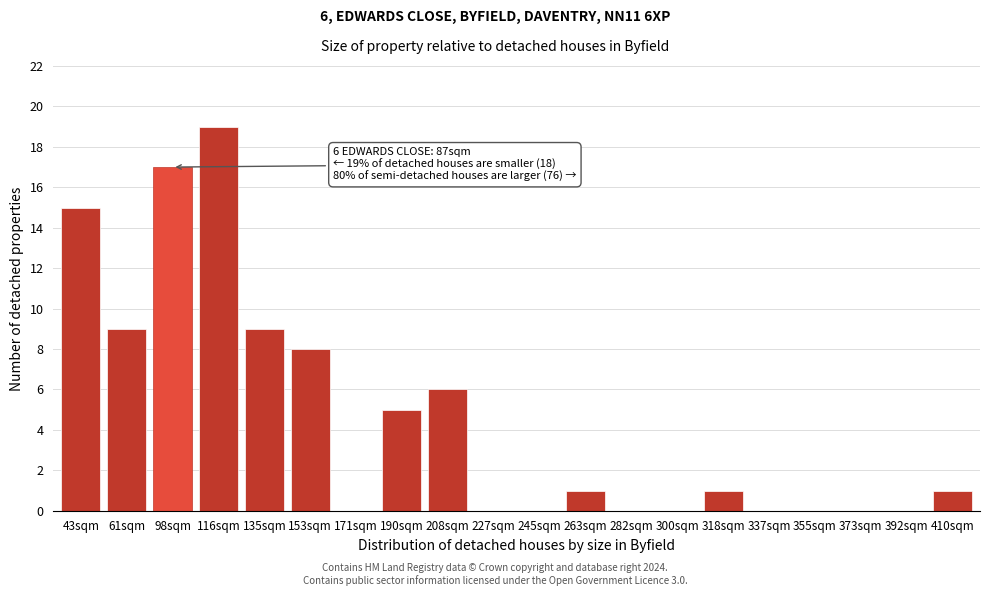

Reading left to right, what are all the values shown in this chart?

43sqm=15	61sqm=9	98sqm=17	116sqm=19	135sqm=9	153sqm=8	171sqm=0	190sqm=5	208sqm=6	227sqm=0	245sqm=0	263sqm=1	282sqm=0	300sqm=0	318sqm=1	337sqm=0	355sqm=0	373sqm=0	392sqm=0	410sqm=1